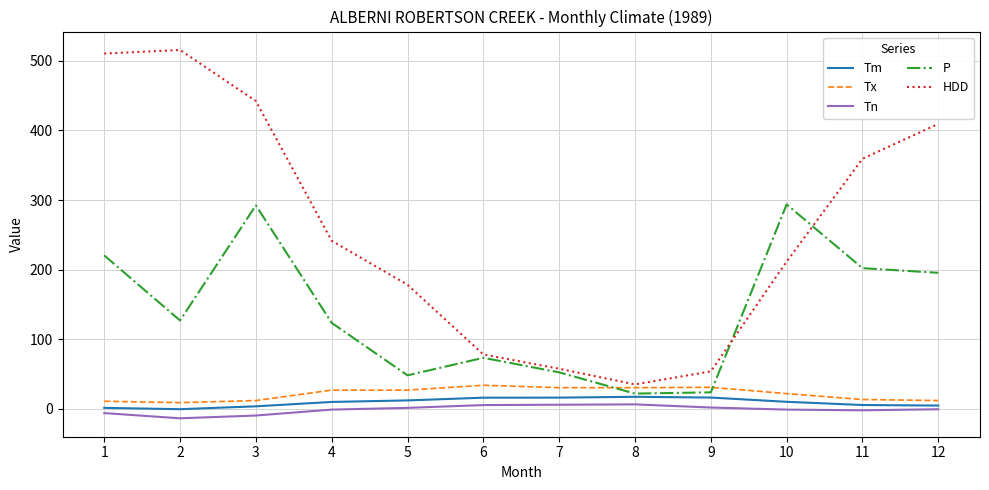

The value of Tn at 6 is 5.5. True or false?

True